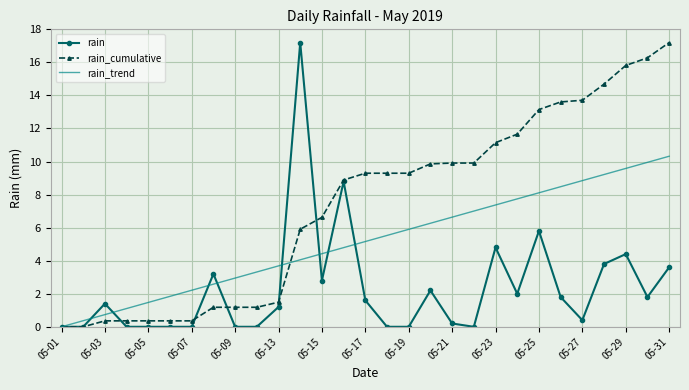

What is the sum of all rain_trend values?

149.6